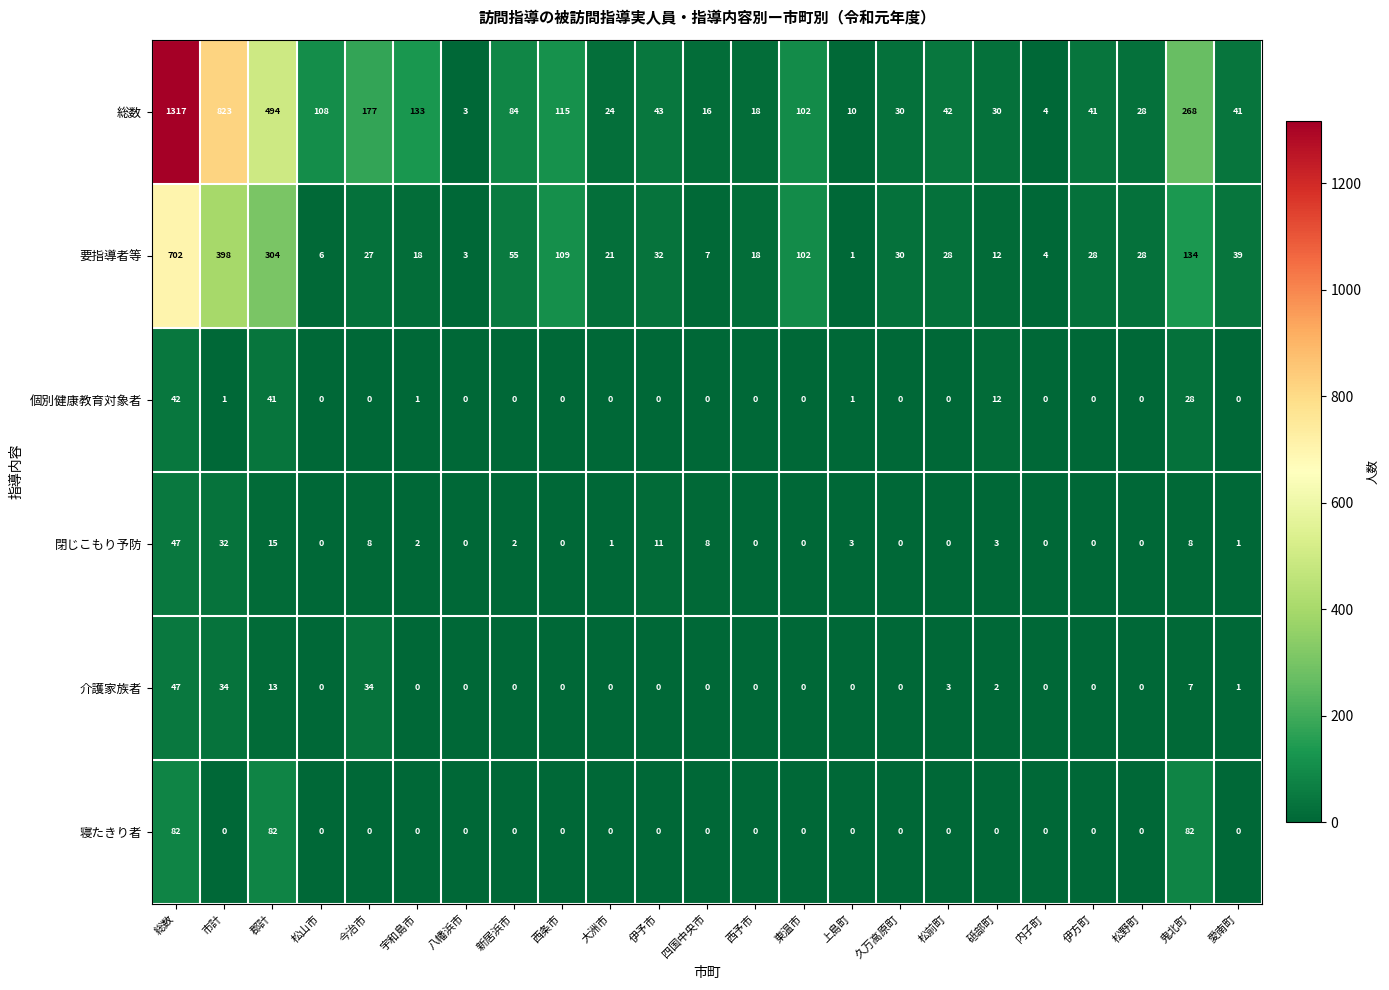

How many data points does each series have?

23